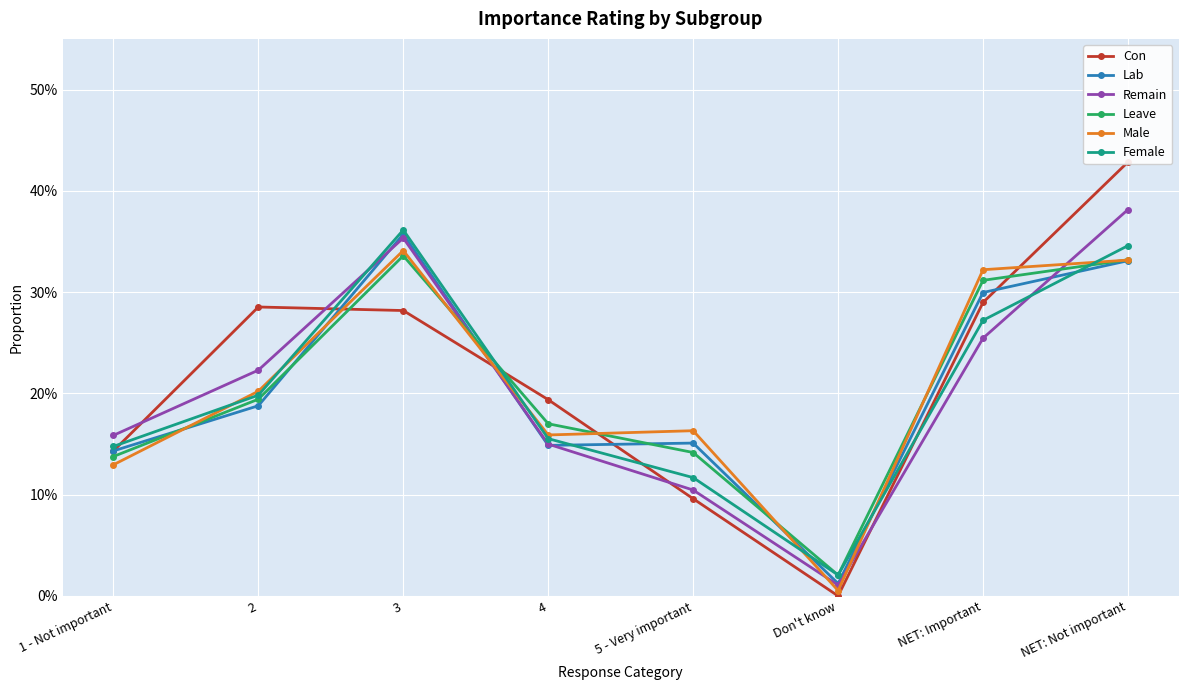

What is the sum of all Con values?

1.7